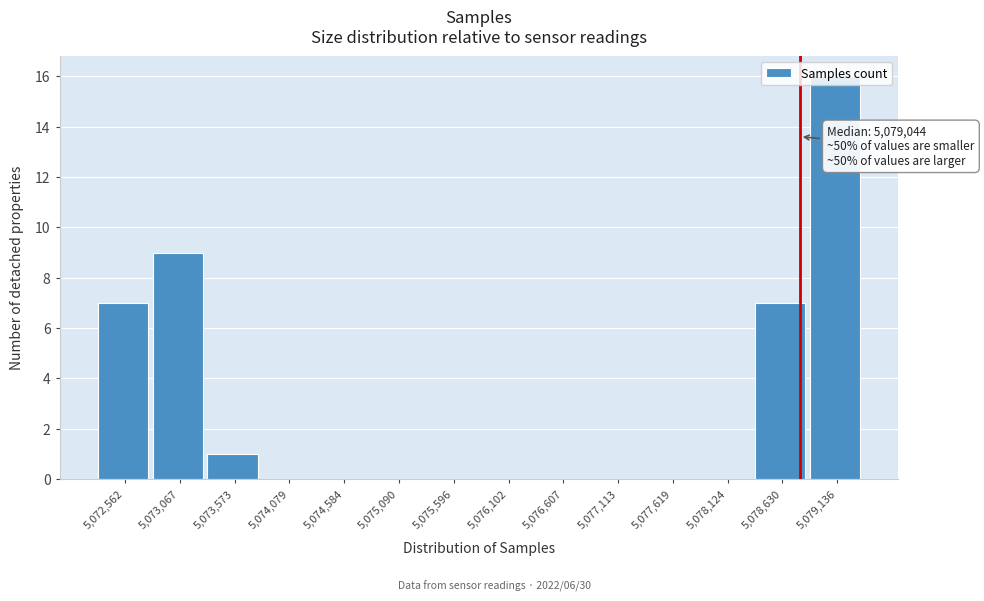

At which category does the chart reach its peak across all series?

5,079,136